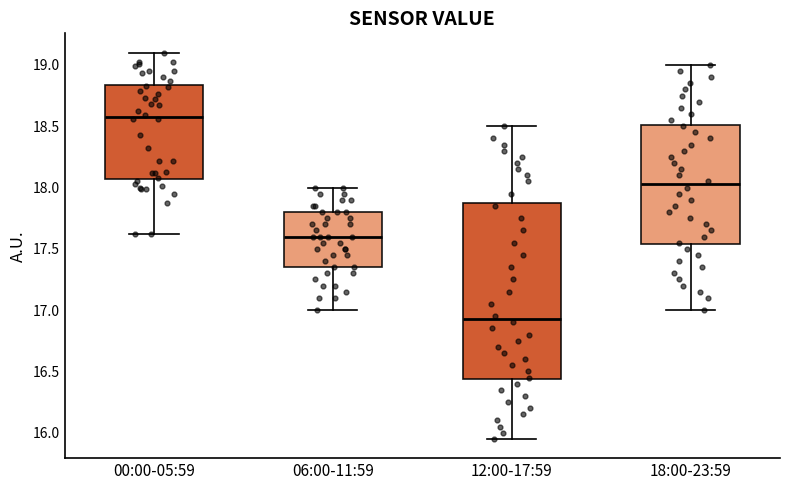

Where does the lower whisker of the box for 18:00-23:59 end on the y-axis? The values are not printed on the chart, so give them approximately, as read against the axis.

17.00